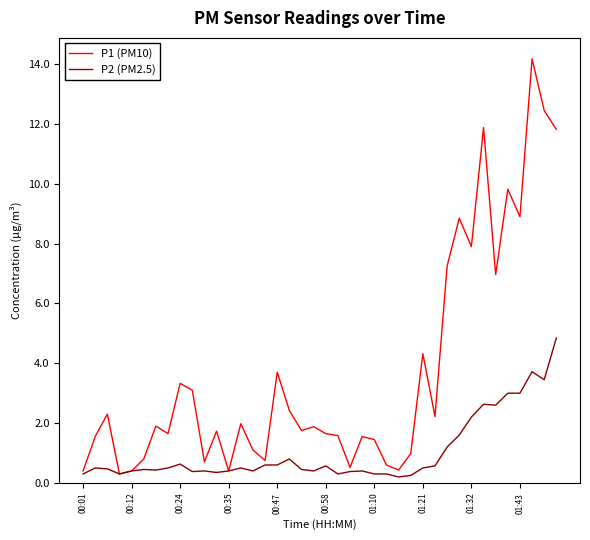

List the series in order of their peak value, highest first.

P1 (PM10), P2 (PM2.5)